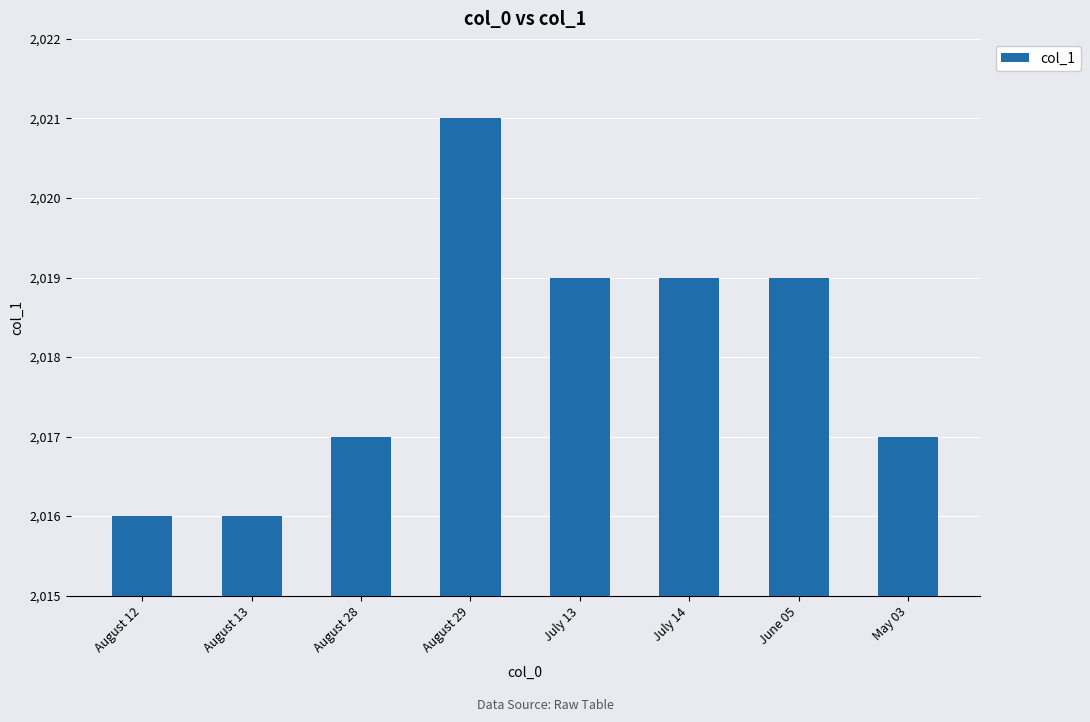

What is the maximum value shown in the chart?

2021